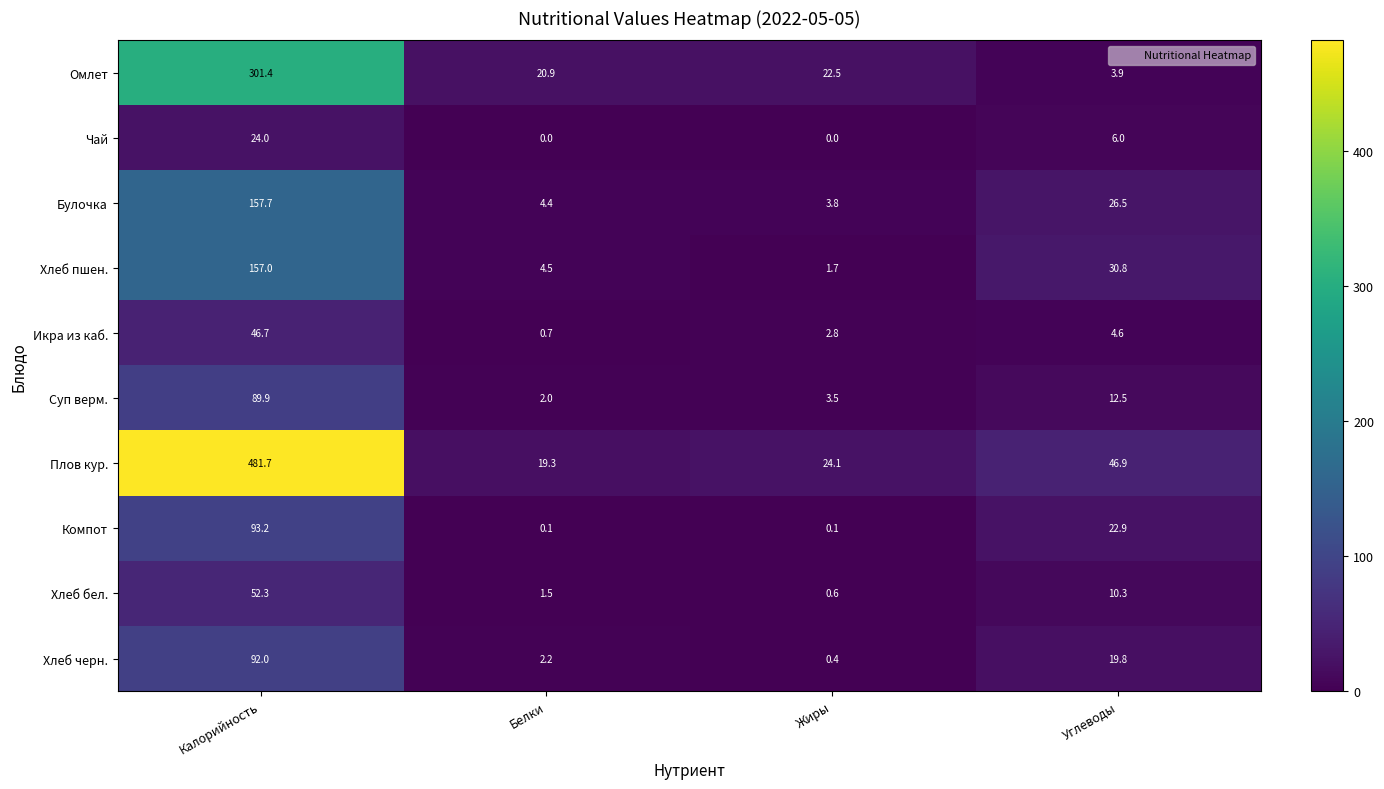

What is the maximum value for Чай?

24.0